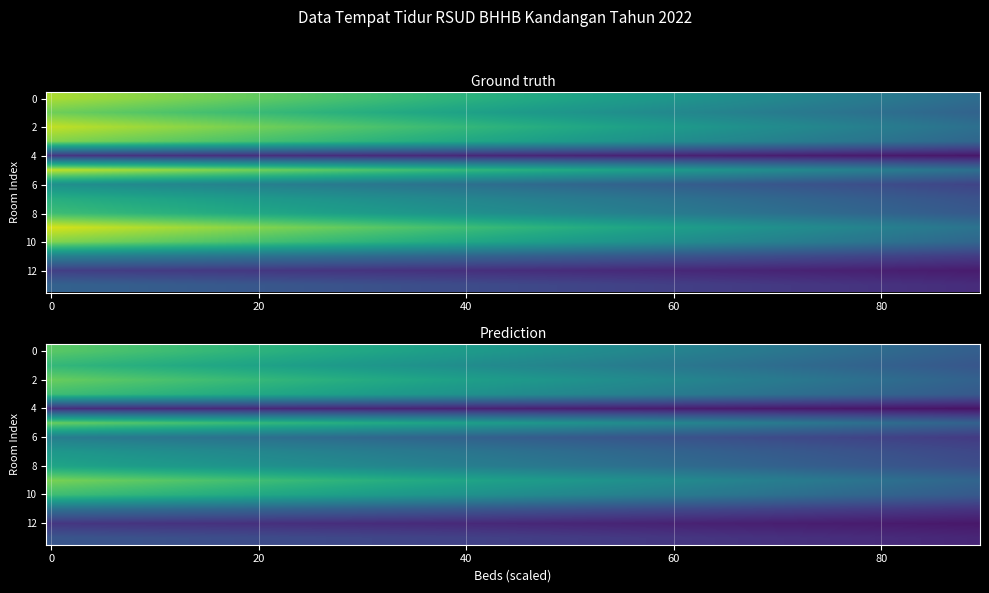

Which category has the lowest value across all series?

4